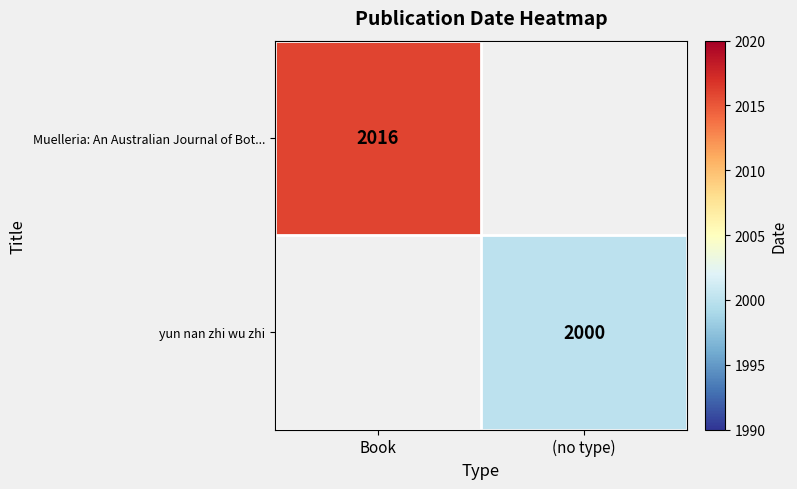

The Muelleria: An Australian Journal of Bot... series shows 2016 at Book. True or false?

True